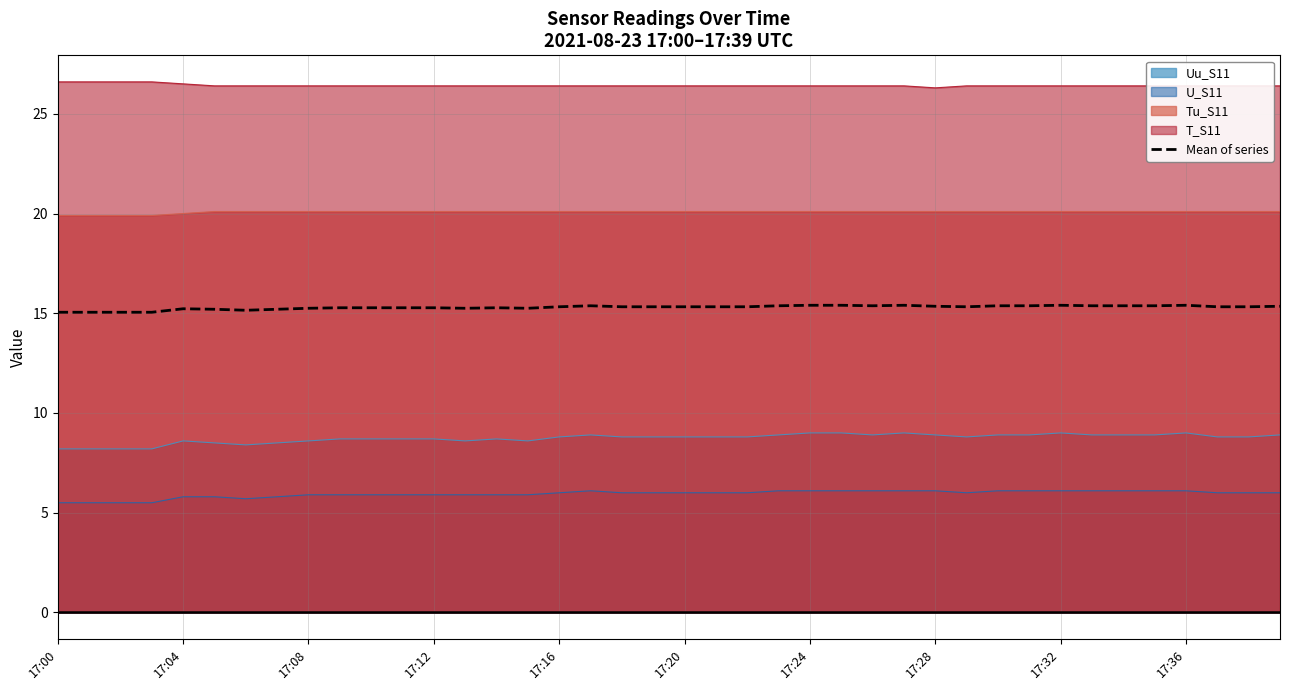

What position from the left is 14?

15